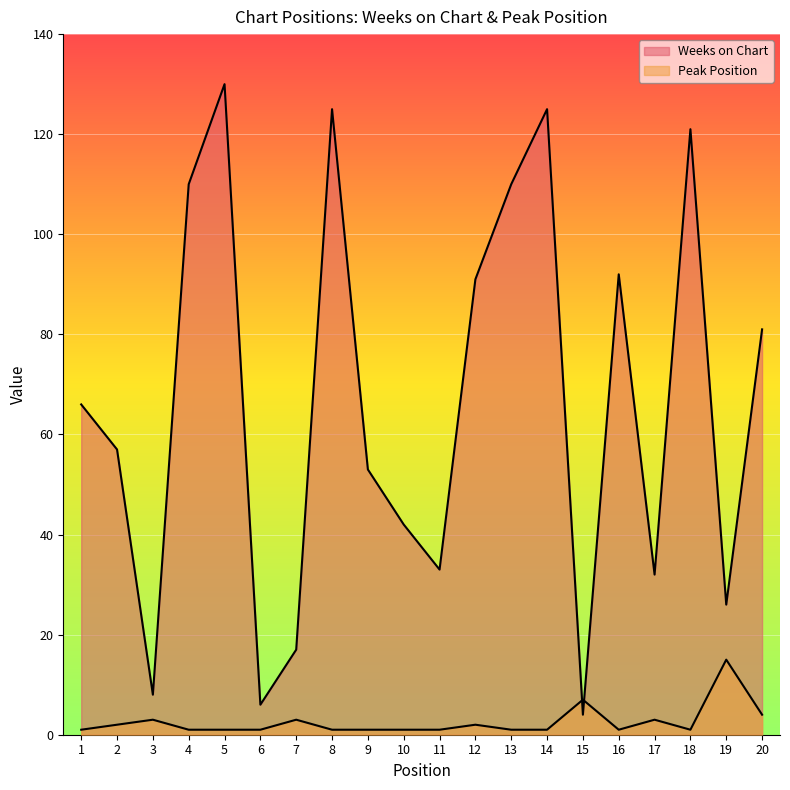

Where is the first local minimum for Peak Position?

16